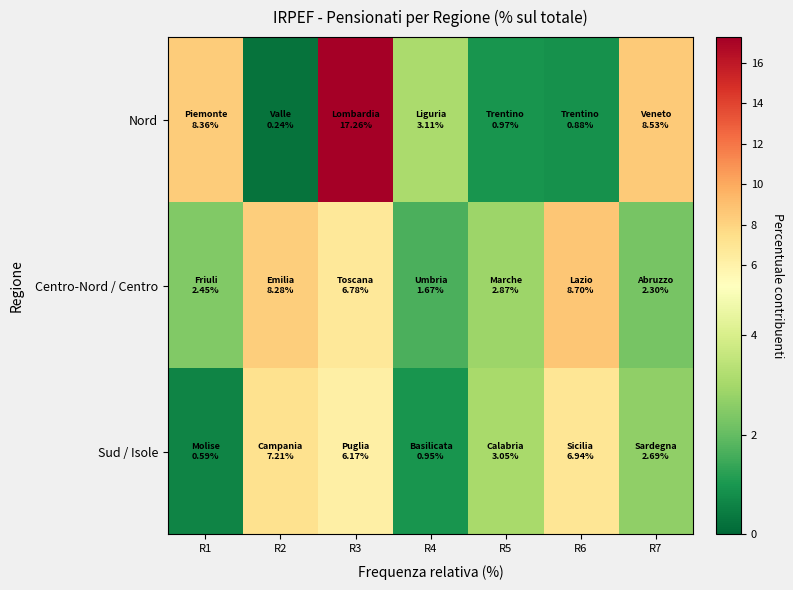

List the series in order of their overall mean, lowest first.

Sud / Isole, Centro-Nord / Centro, Nord